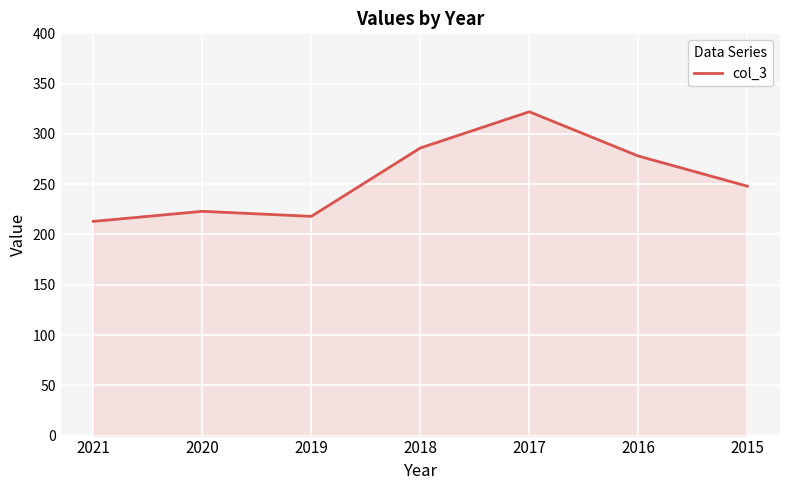

What is the difference between the values at 2015 and 2021?

35